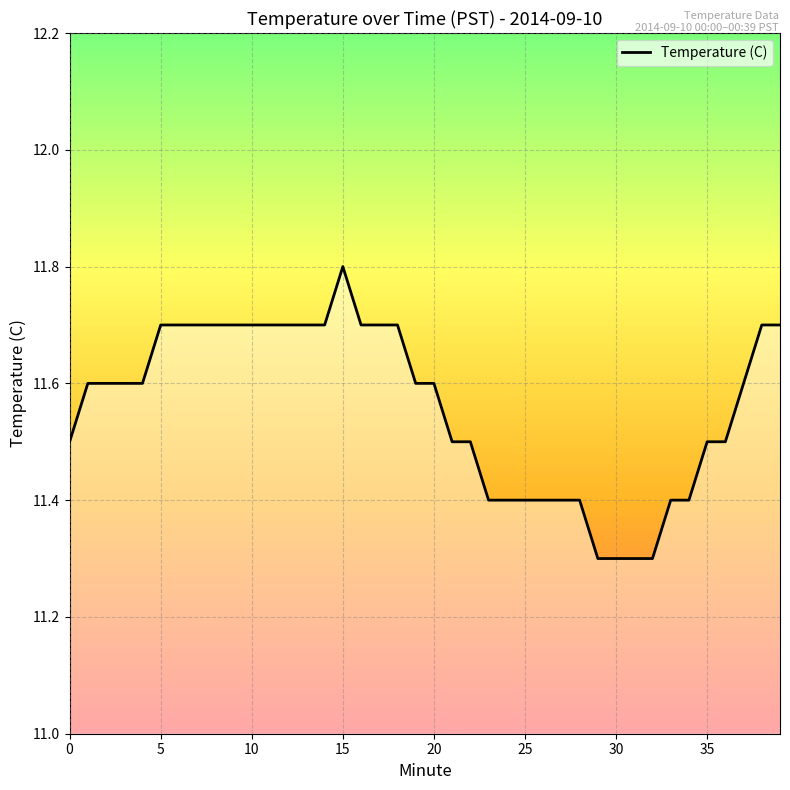

What is the difference between the maximum and minimum values?

0.5